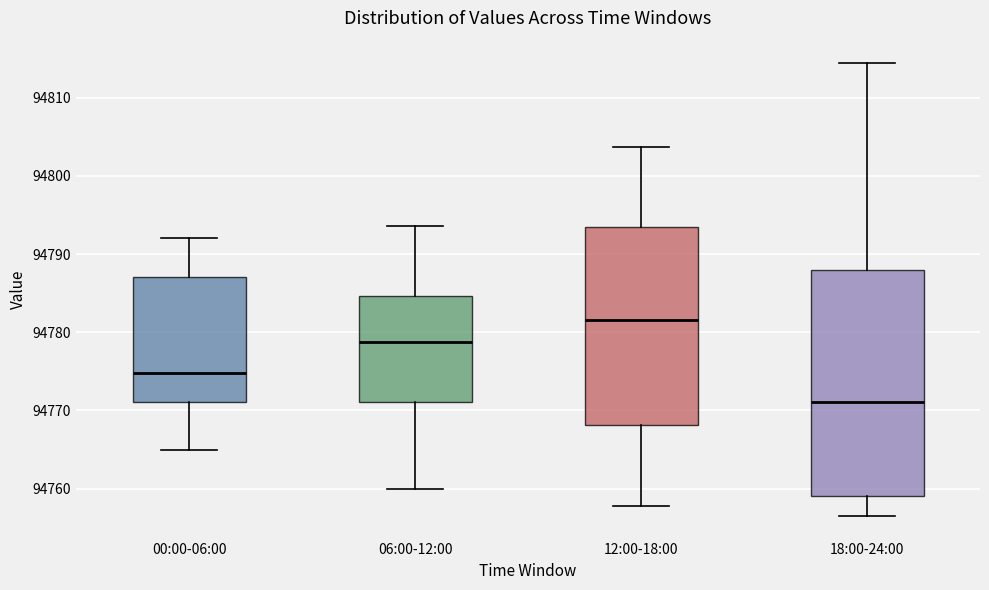

Reading left to right, read every box against the y-axis: the position of its median line, the range the box covers, and the ends of its whiskers. The values are not printed on the chart, so give them approximately, as read against the axis.

00:00-06:00: median 94775, box 94771 to 94787, whiskers 94765 to 94792
06:00-12:00: median 94779, box 94771 to 94785, whiskers 94760 to 94794
12:00-18:00: median 94782, box 94768 to 94794, whiskers 94758 to 94804
18:00-24:00: median 94771, box 94759 to 94788, whiskers 94756 to 94814